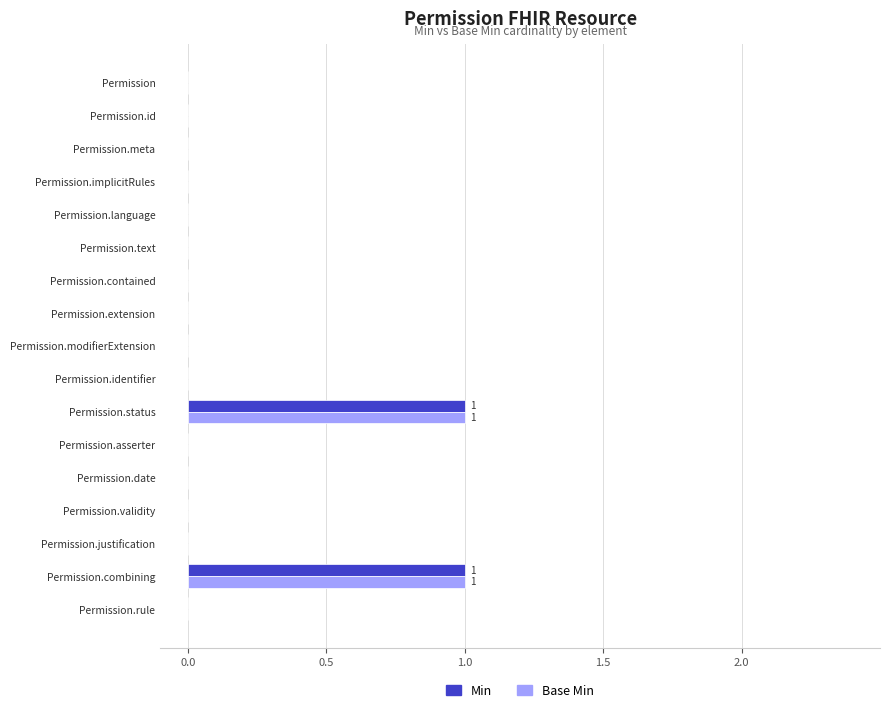

The Min series shows -1 at Permission.extension. True or false?

False